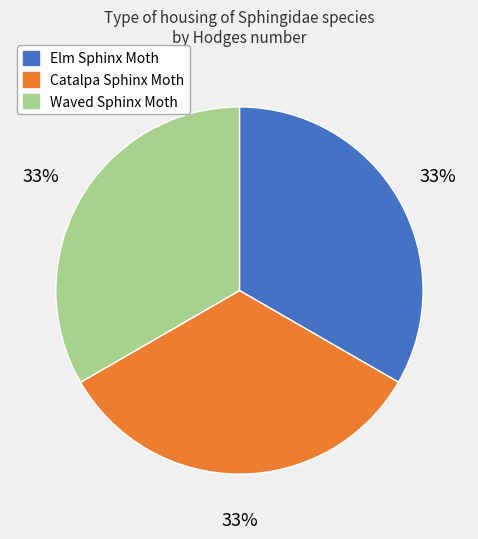

Does Waved Sphinx Moth account for over 50% of the chart?

No